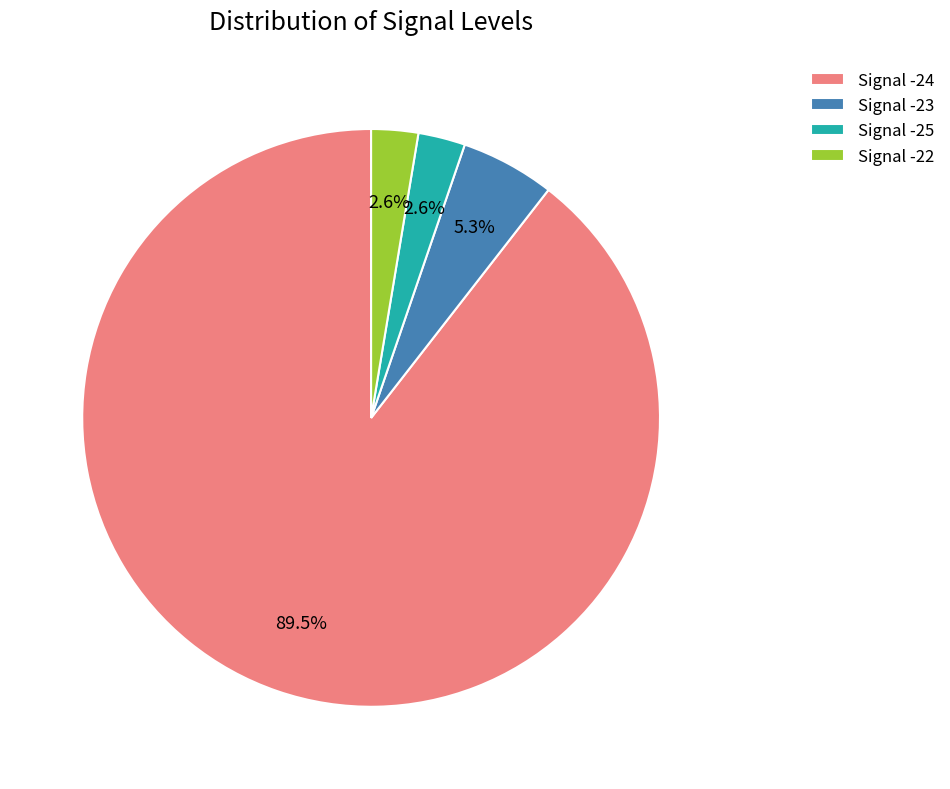

To the nearest percent, what is the combined percentage of Signal -25 and Signal -23?

8%